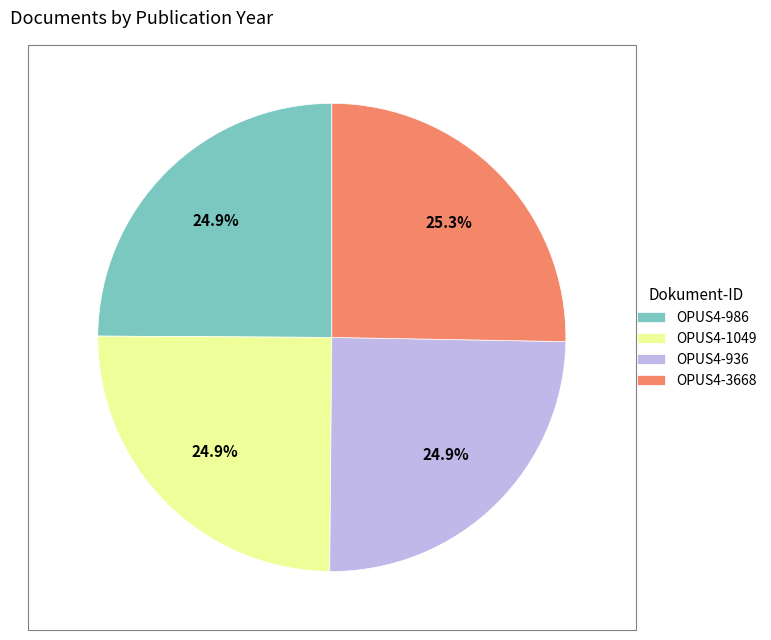

The OPUS4-986 slice represents 11% of the pie. True or false?

False